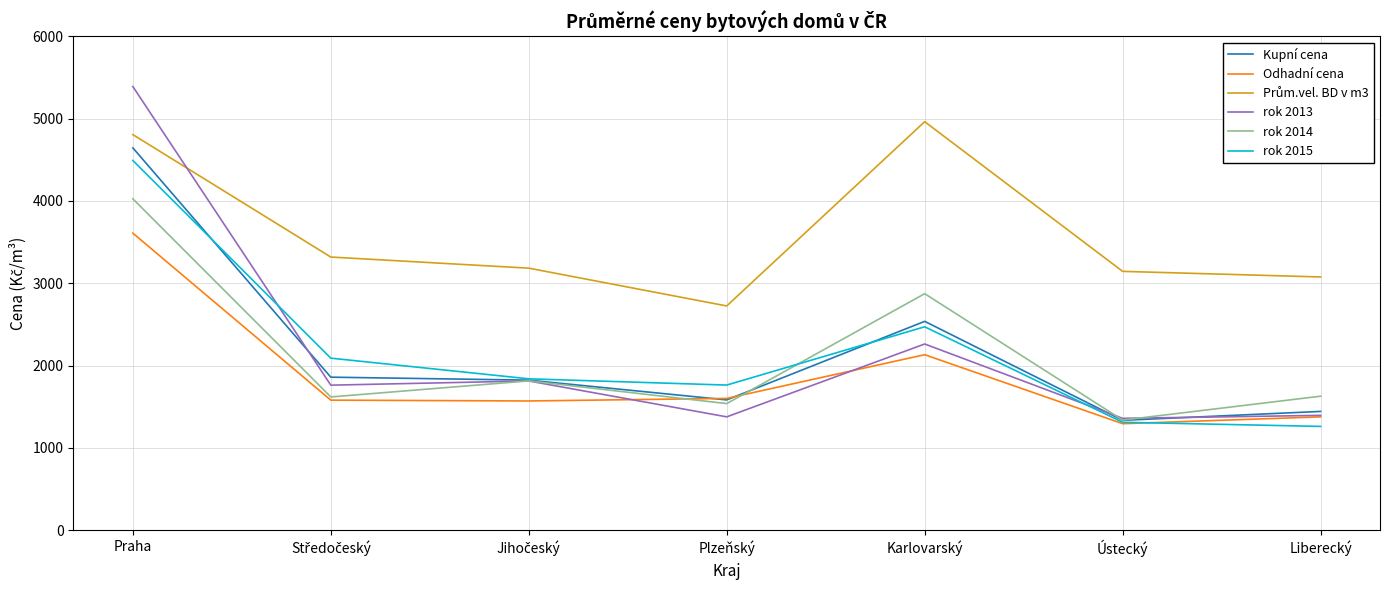

Is it true that Odhadní cena equals 1295 at Ústecký?

True